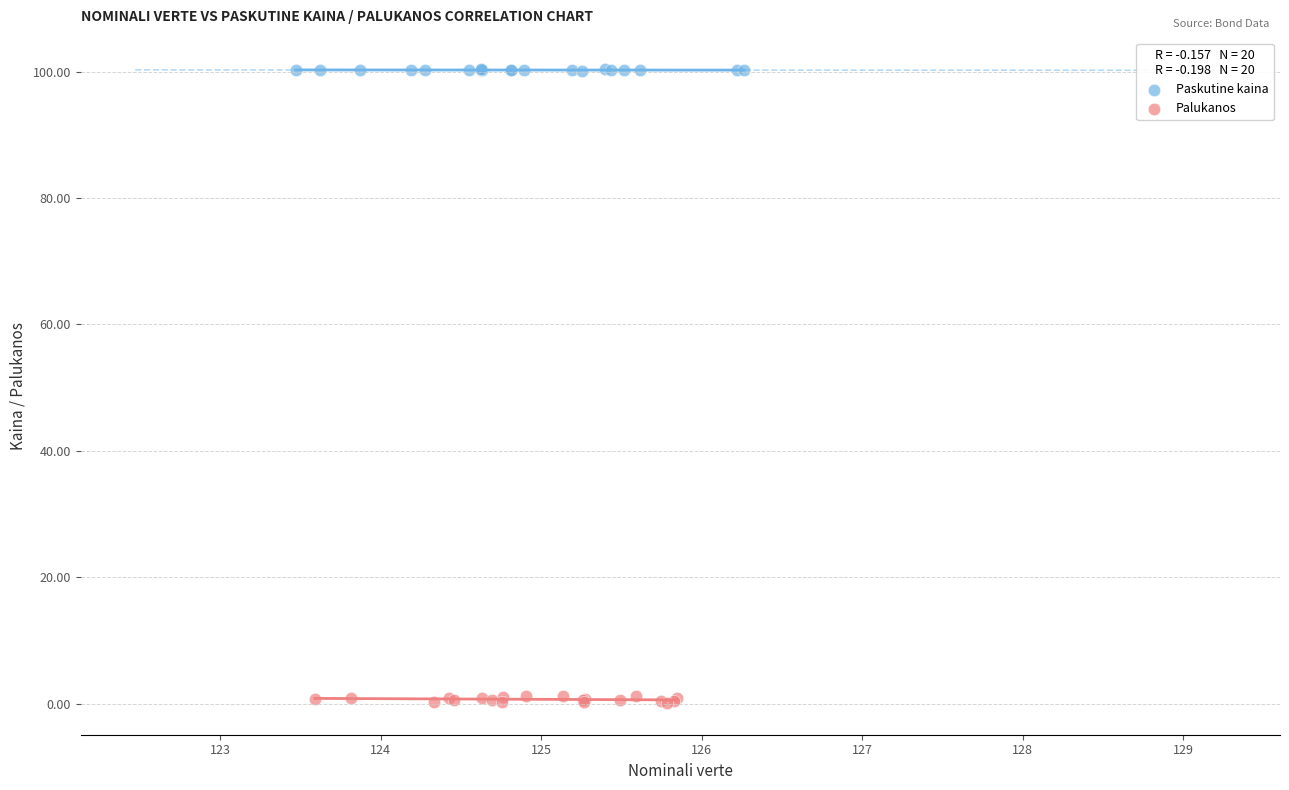

Which series reaches the minimum Y coordinate?

Palukanos